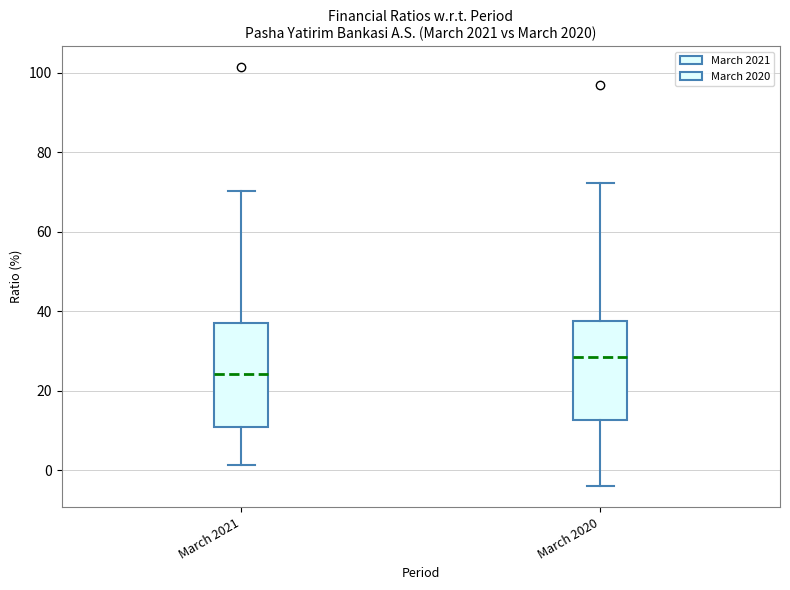

Where does the upper whisker of the box for March 2021 end on the y-axis? The values are not printed on the chart, so give them approximately, as read against the axis.

70